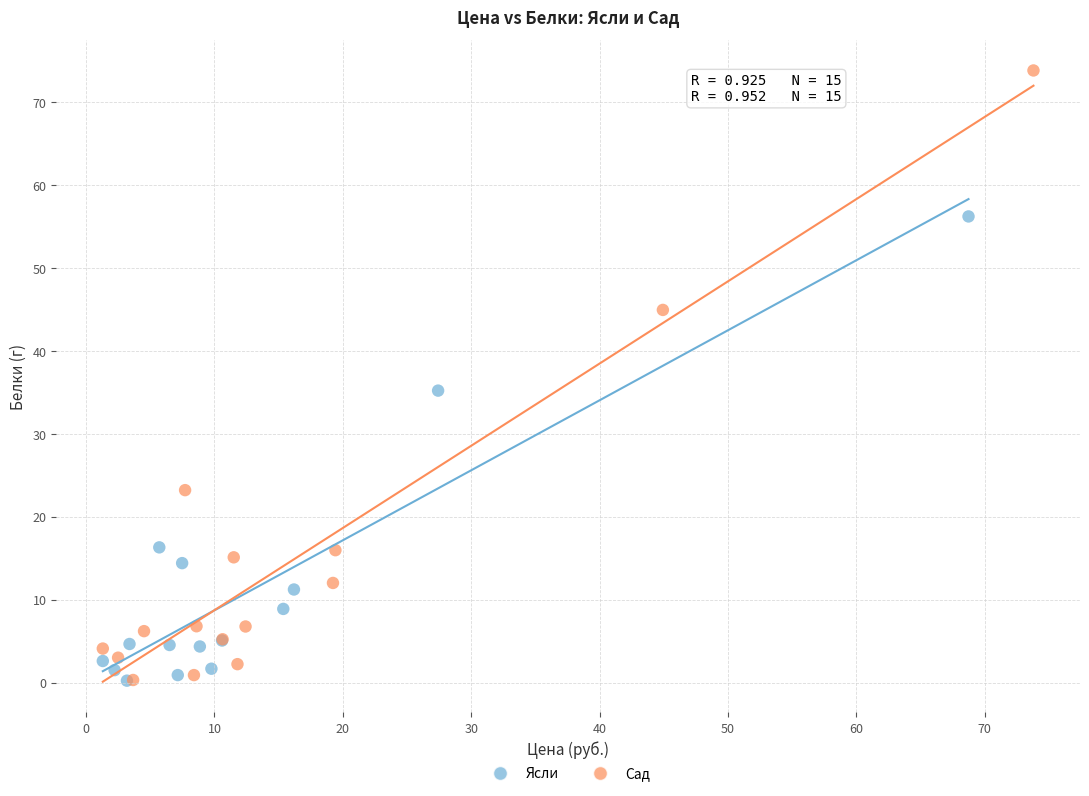

Which series contains the highest Y value?

Сад